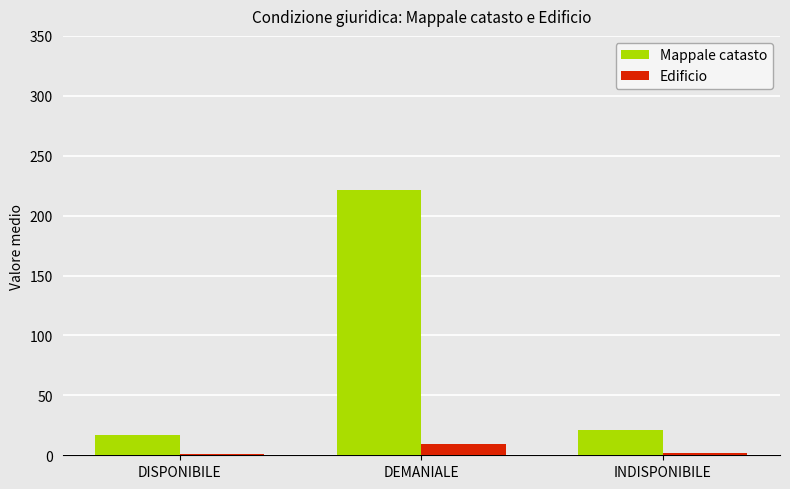

Is it true that Mappale catasto equals 221.8 at DEMANIALE?

True